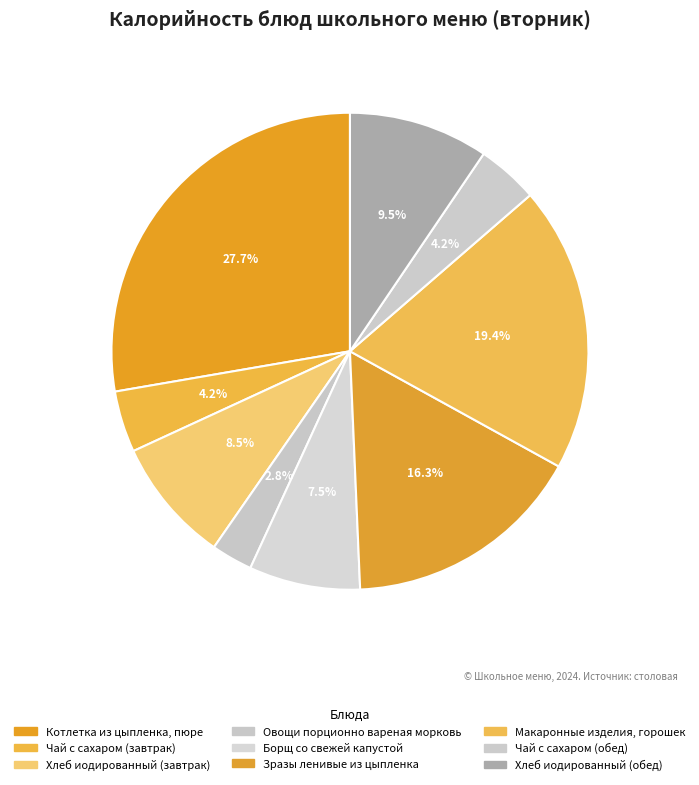

Approximately how many times larger is the value at Котлетка из цыпленка, пюре compared to Чай с сахаром (обед)?

6.7